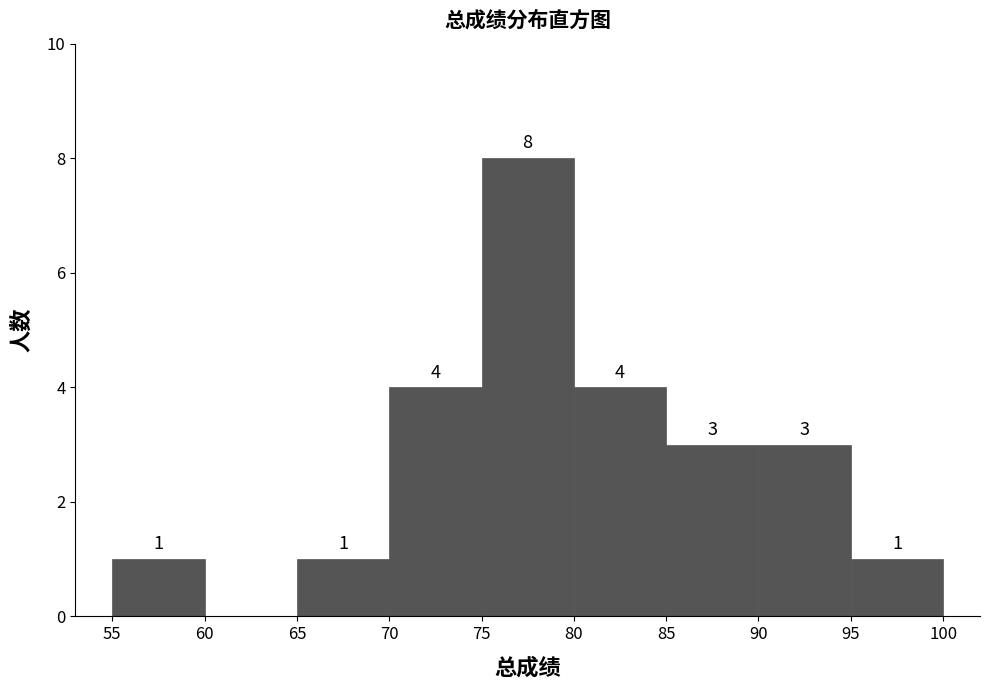

Which range on the x-axis has the tallest bar?

75 to 80